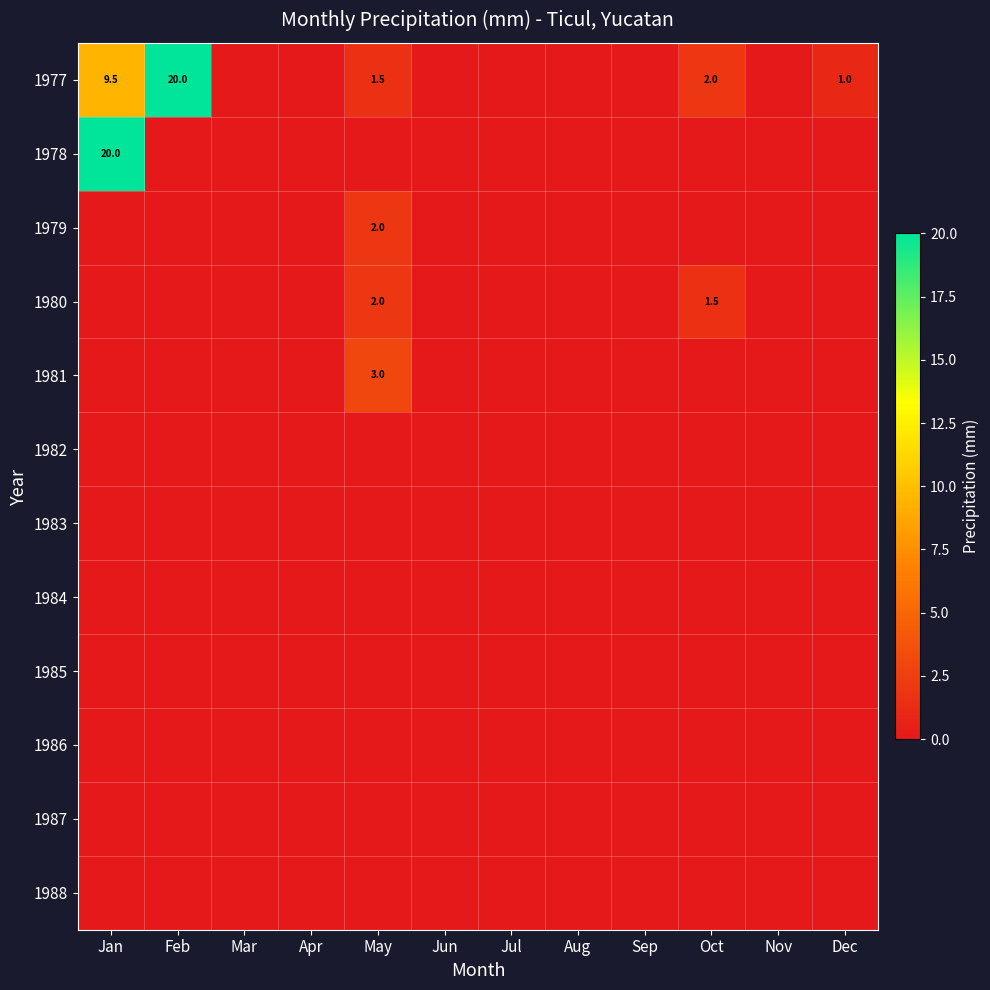

Where is 1982 nearest to the value 0?

Jan